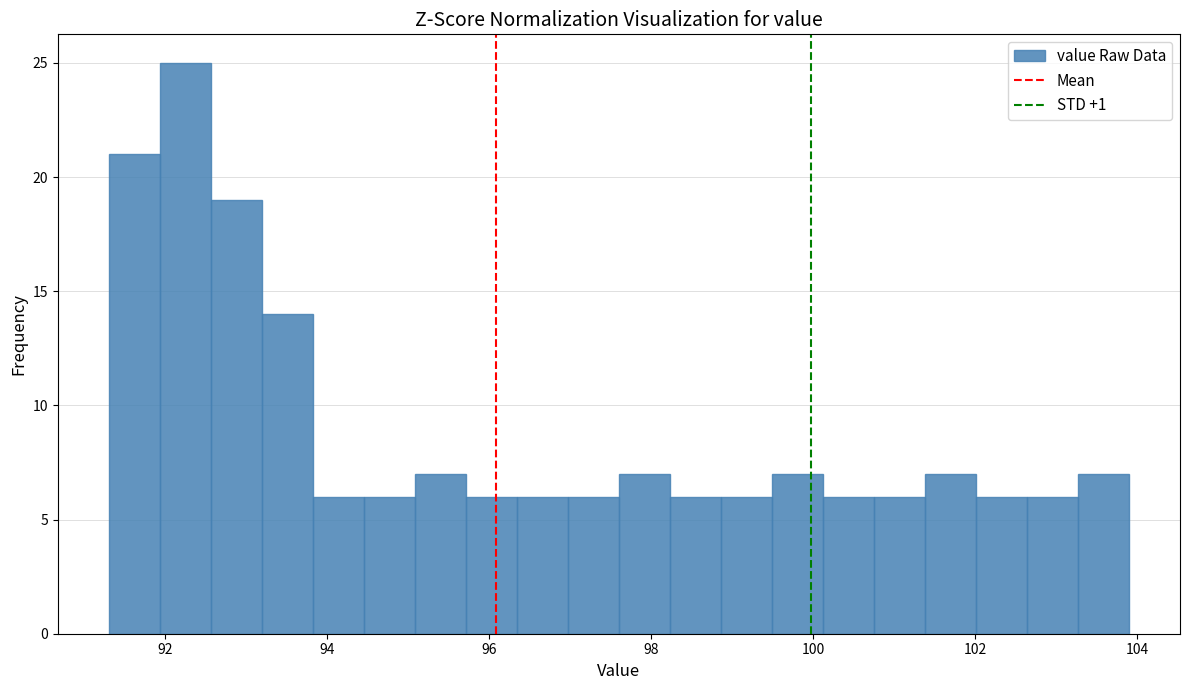

Read against the x-axis, roughly where is the centre of the tallest bar?

92.2